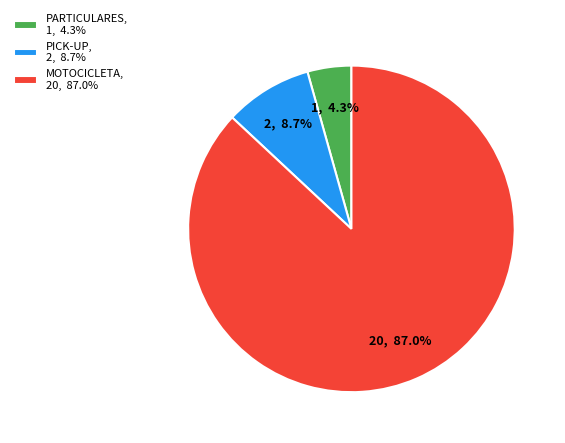

To the nearest percent, what portion does MOTOCICLETA represent?

87%